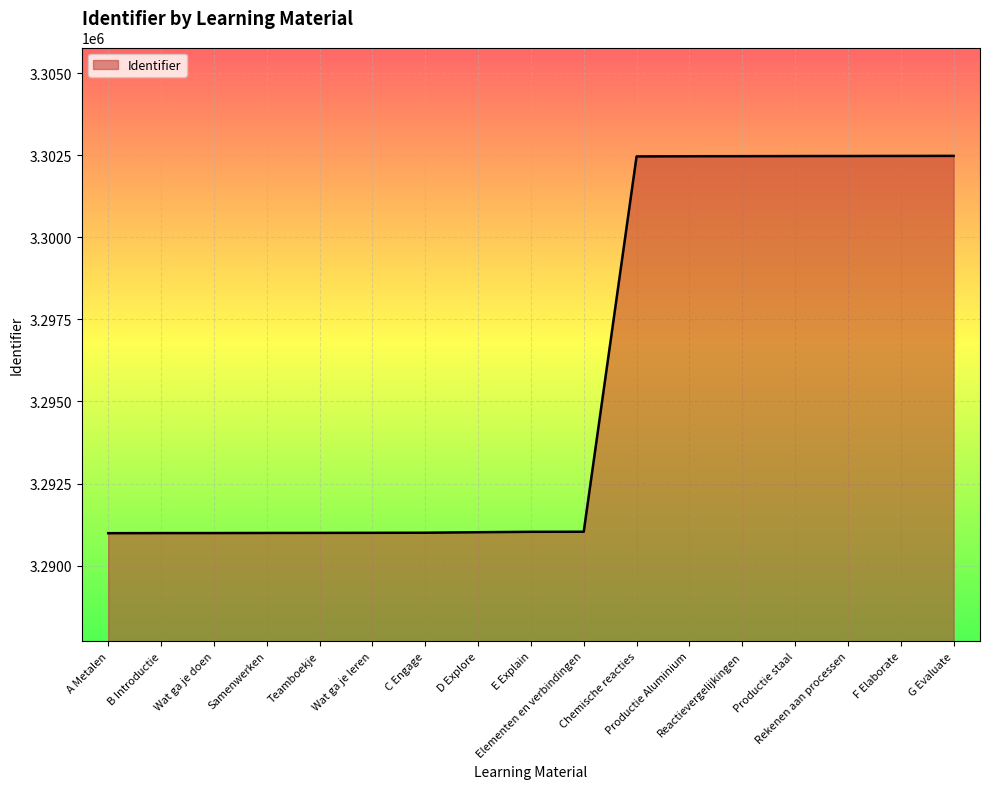

Approximately how many times larger is the value at Wat ga je leren compared to Productie staal?

1.0